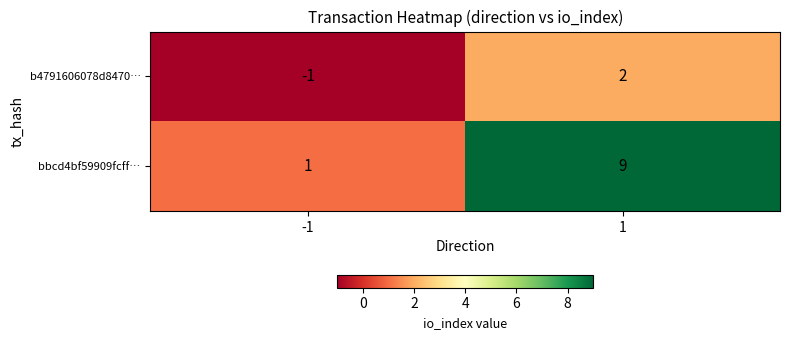

True or false: bbcd4bf59909fcff… has a value of 1 at -1.

False